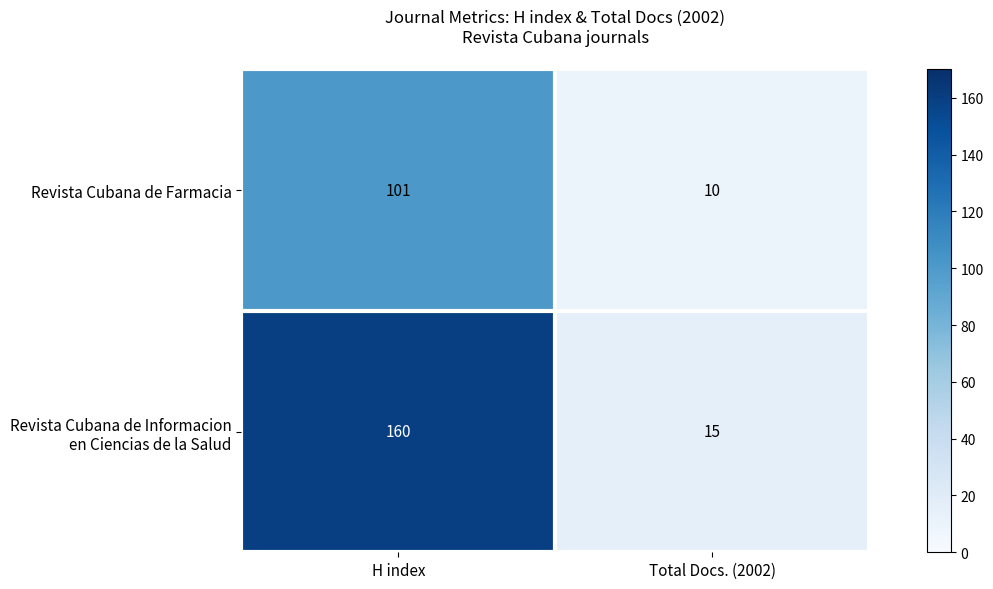

Which label corresponds to the largest value in the chart?

H index